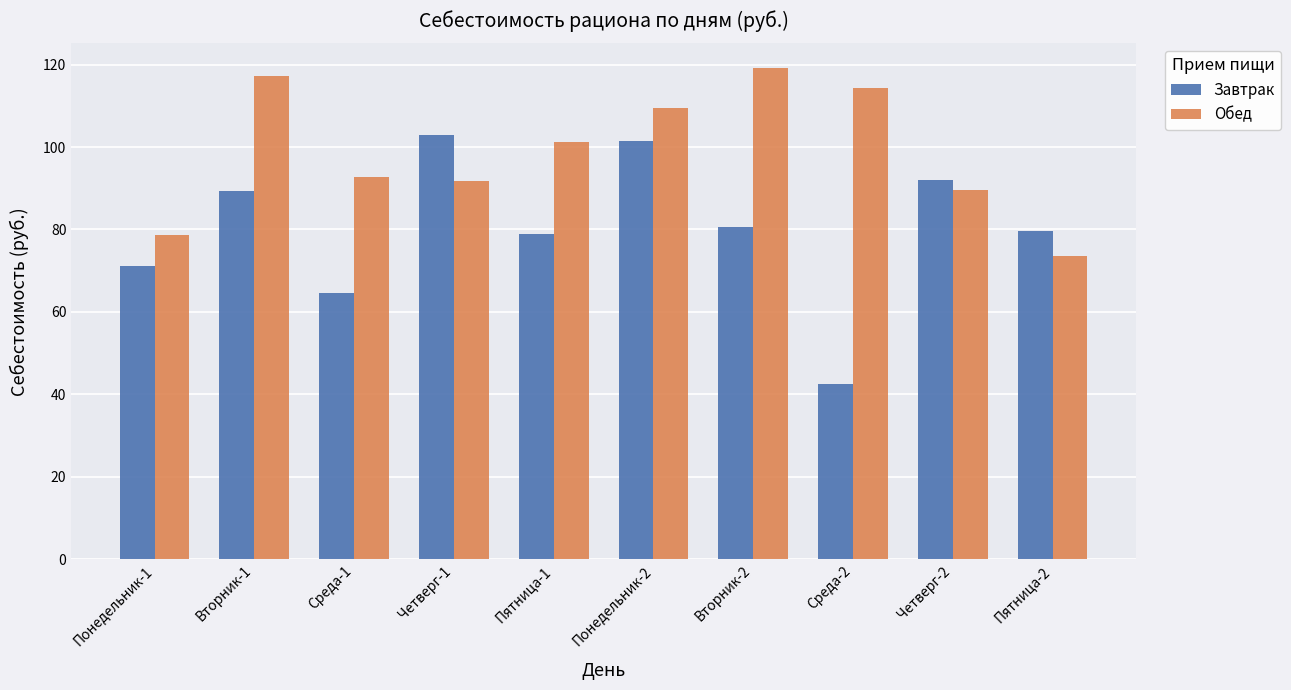

What is the sum of the Обед values at Среда-2 and Понедельник-1?

193.0